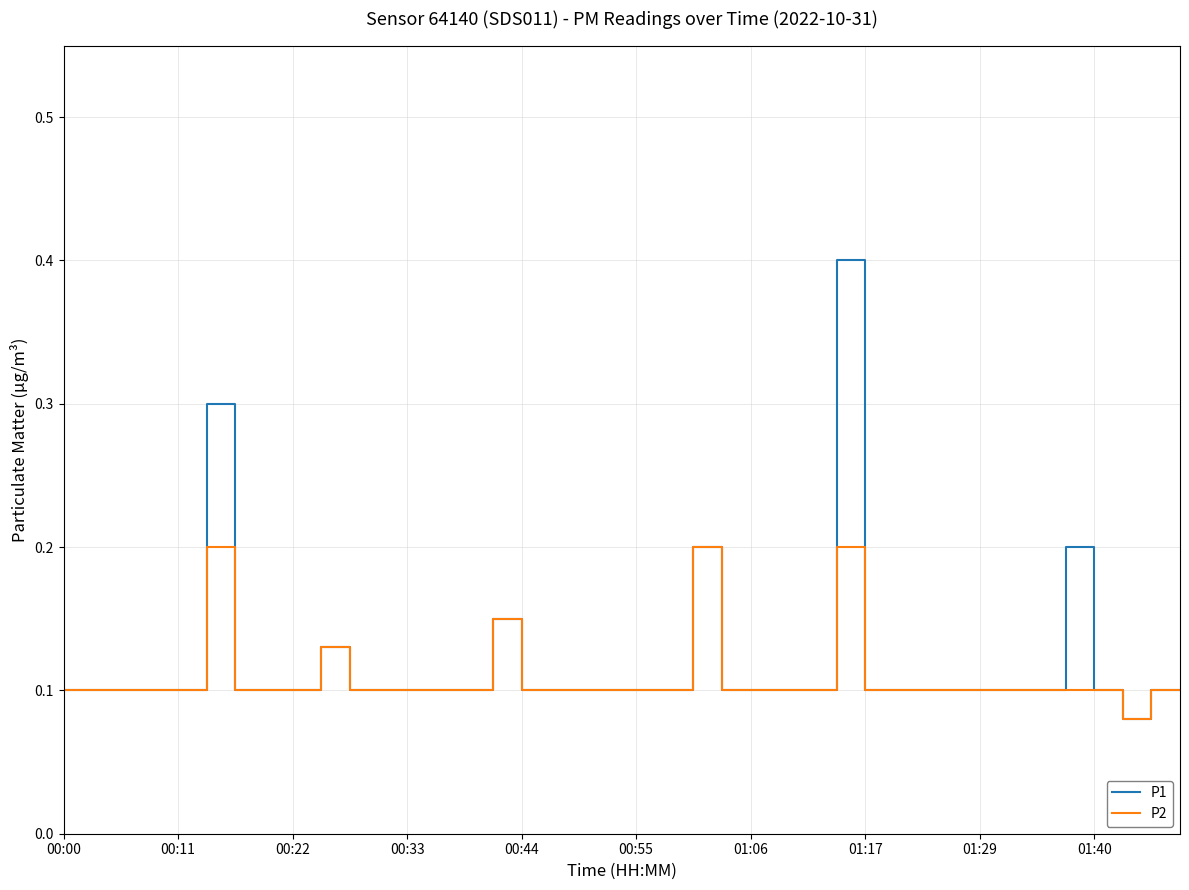

Rank the series by their maximum value, from lowest to highest.

P2, P1